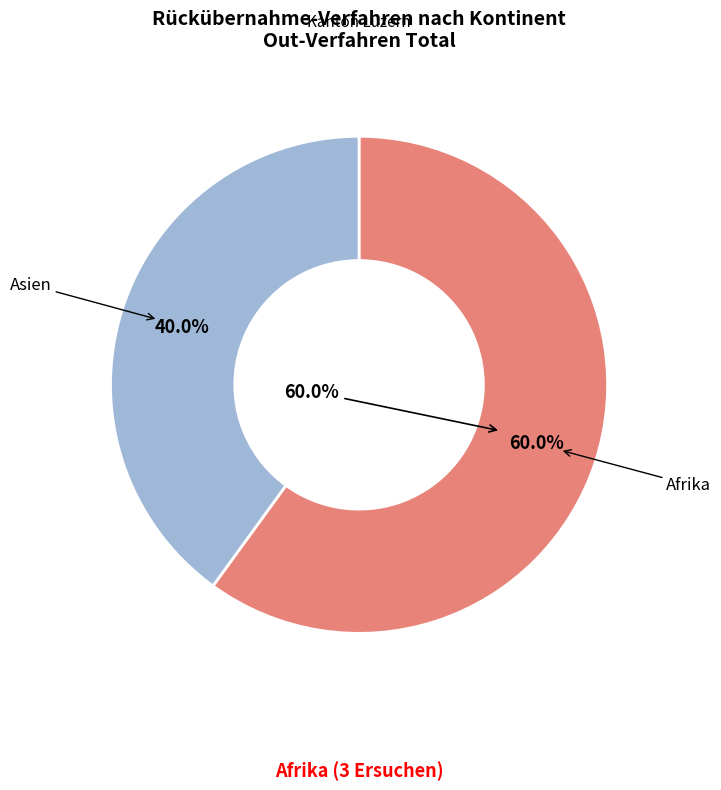

Is the sum of Afrika and Asien greater than half?

Yes